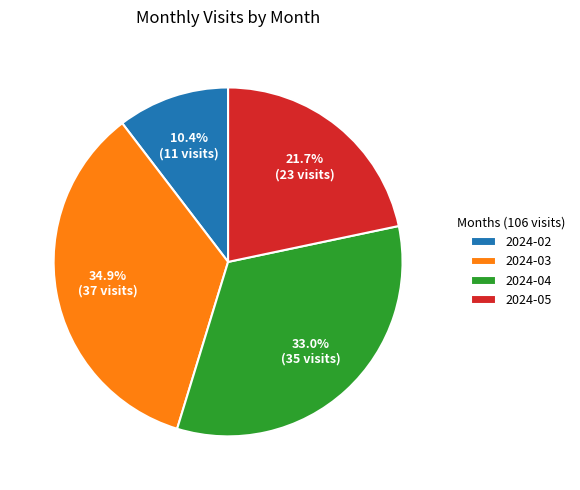

What is the ratio of the value at 2024-04 to the value at 2024-03?

0.9